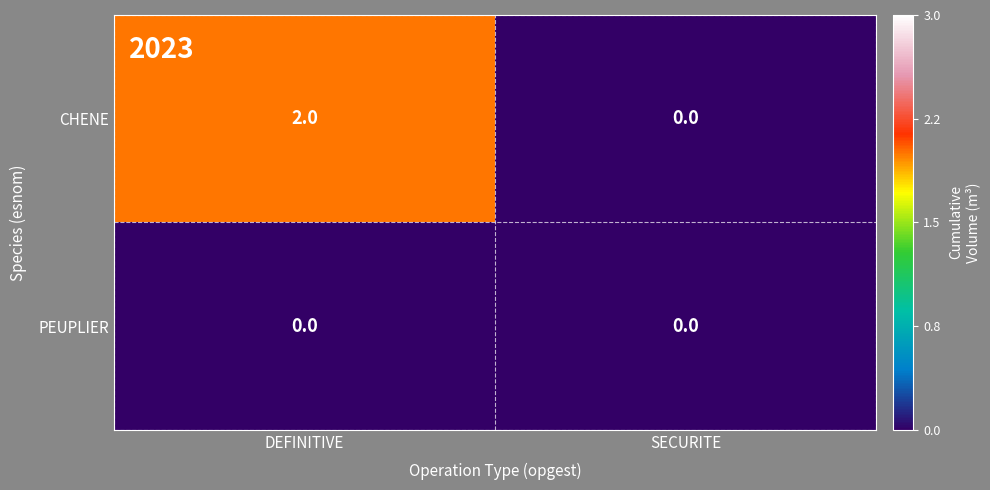

True or false: PEUPLIER has a value of 0 at DEFINITIVE.

True